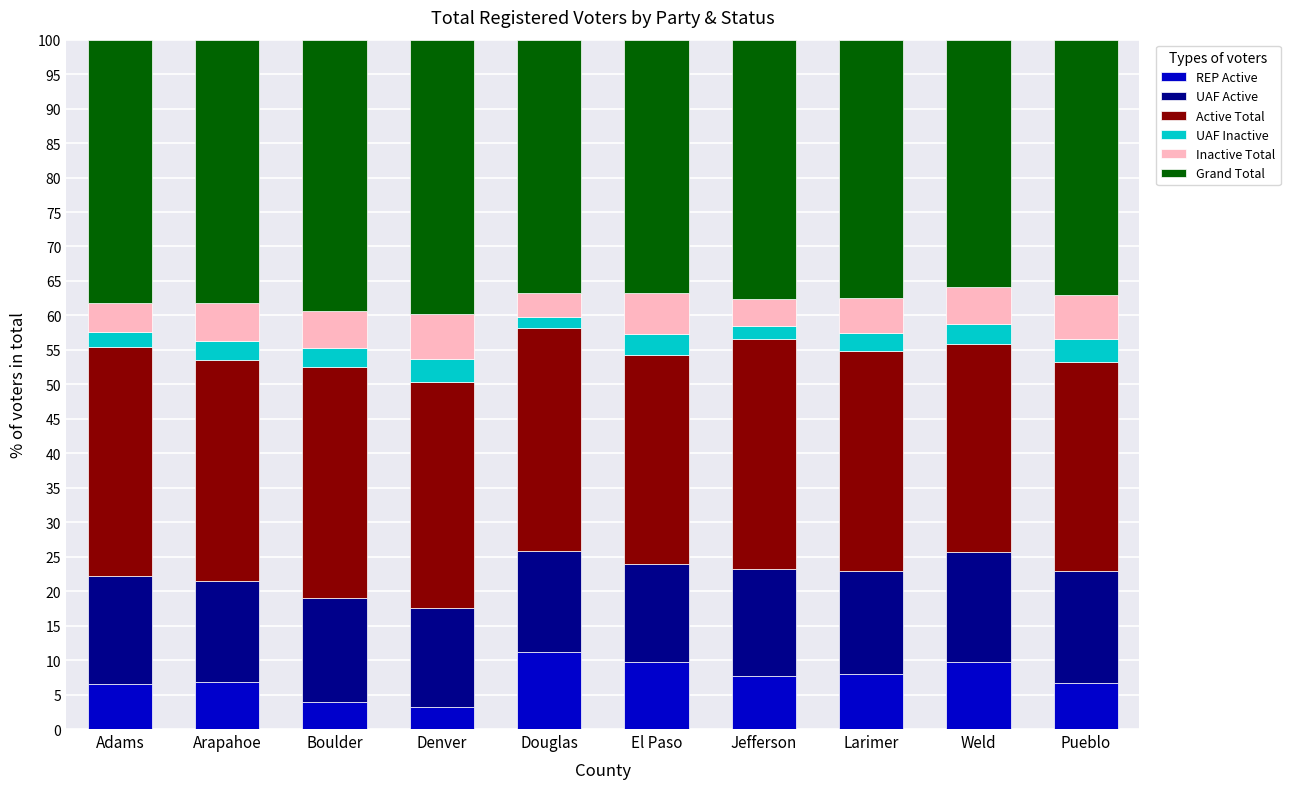

What is the highest value of the REP Active series?

11.2